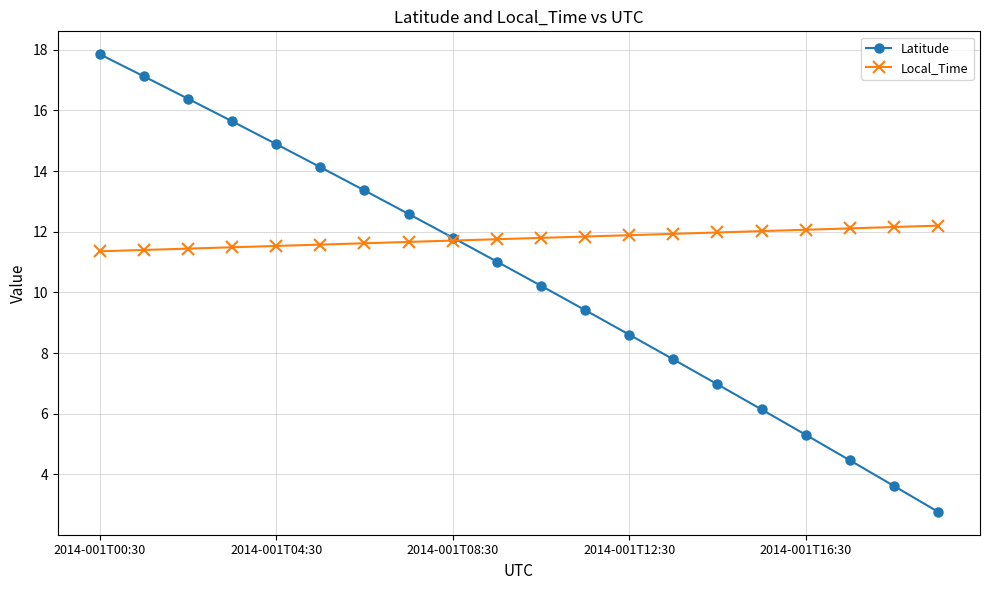

Which series has the largest total across all categories?

Local_Time